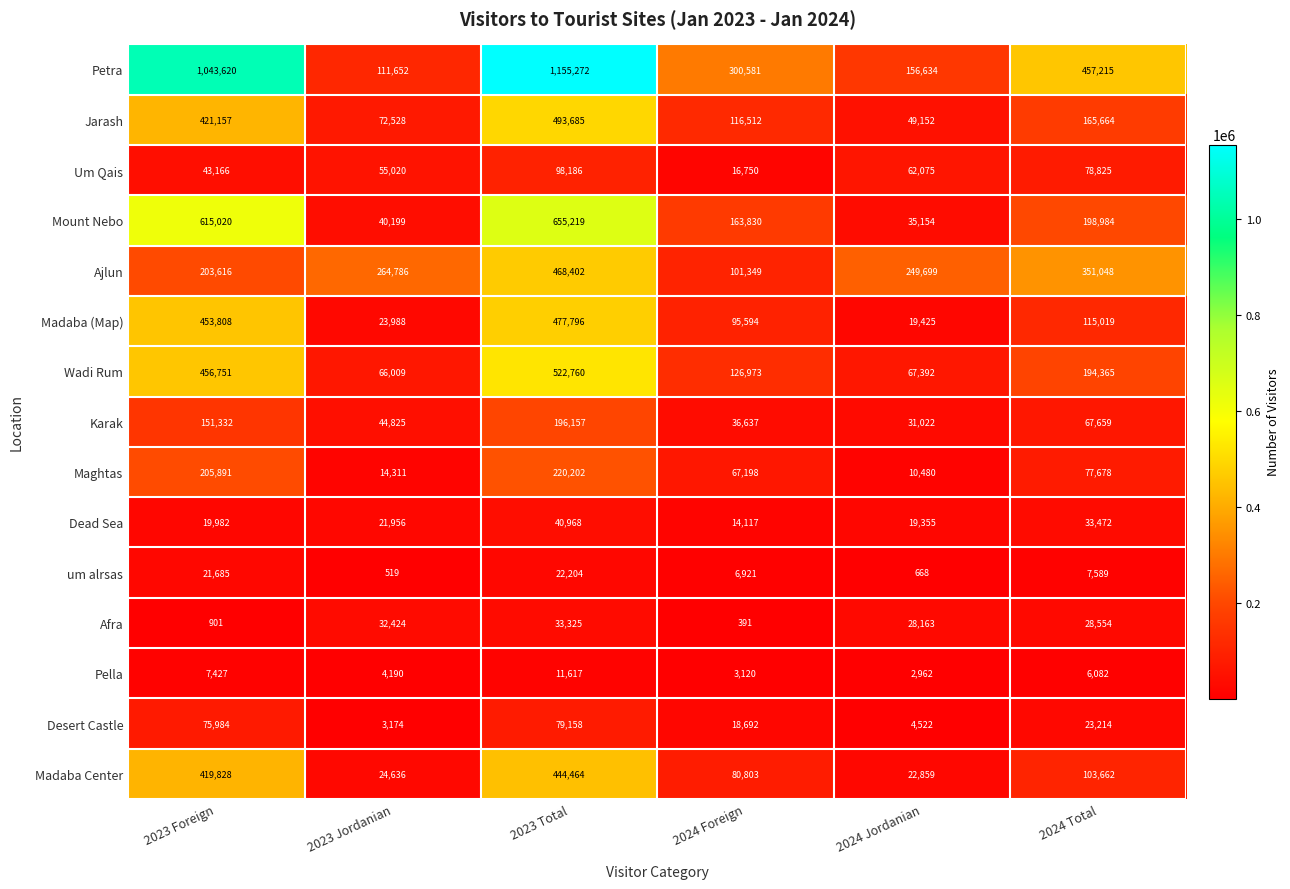

What is the highest value of the Madaba Center series?

444464